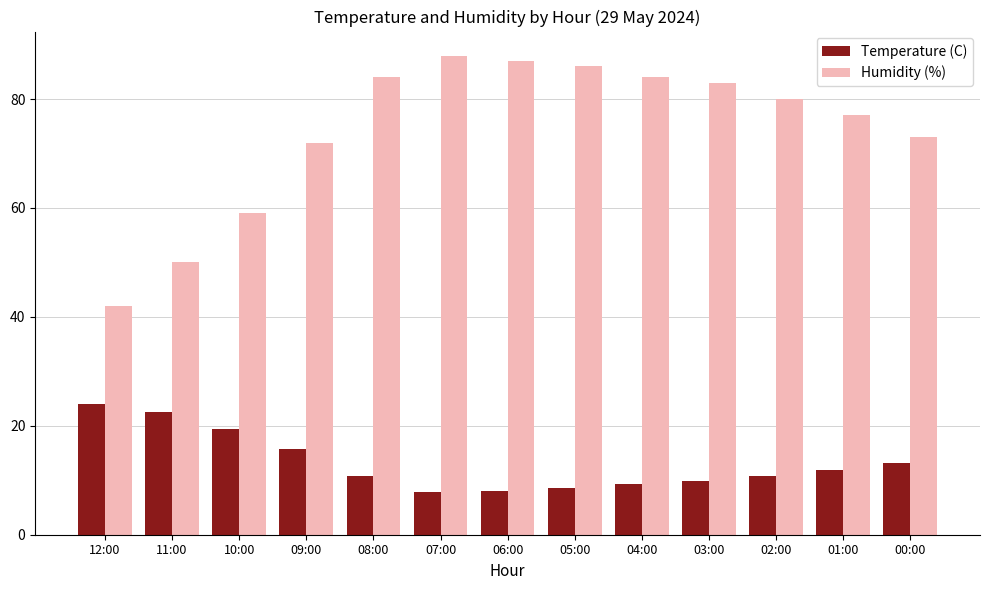

What is the highest value of the Humidity (%) series?

88.0